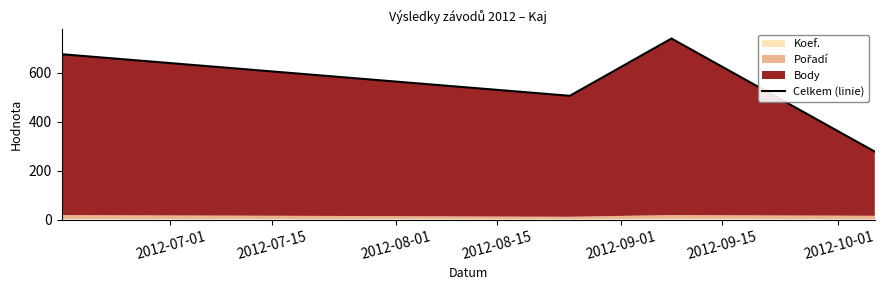

Reading left to right, list all the values displayed in this chart.

676	506	740	278